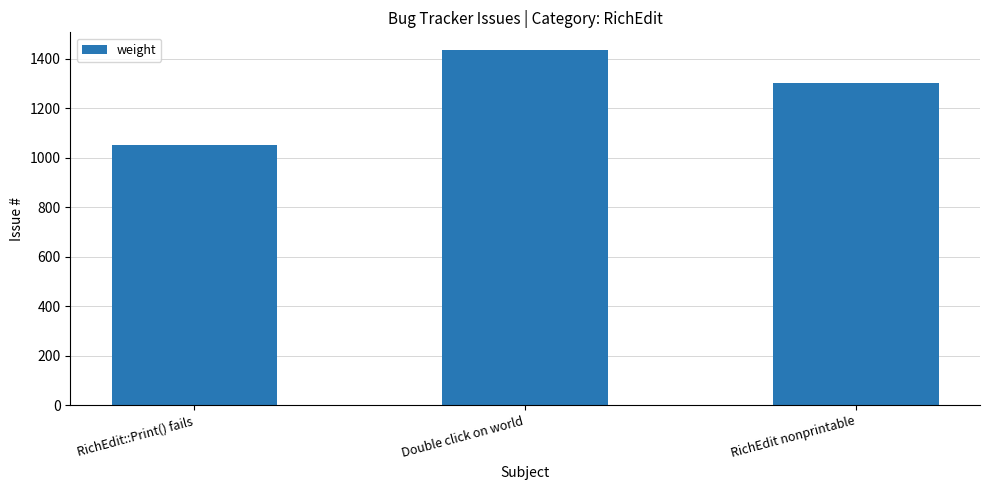

Reading left to right, what are all the values shown in this chart?

1052	1435	1302